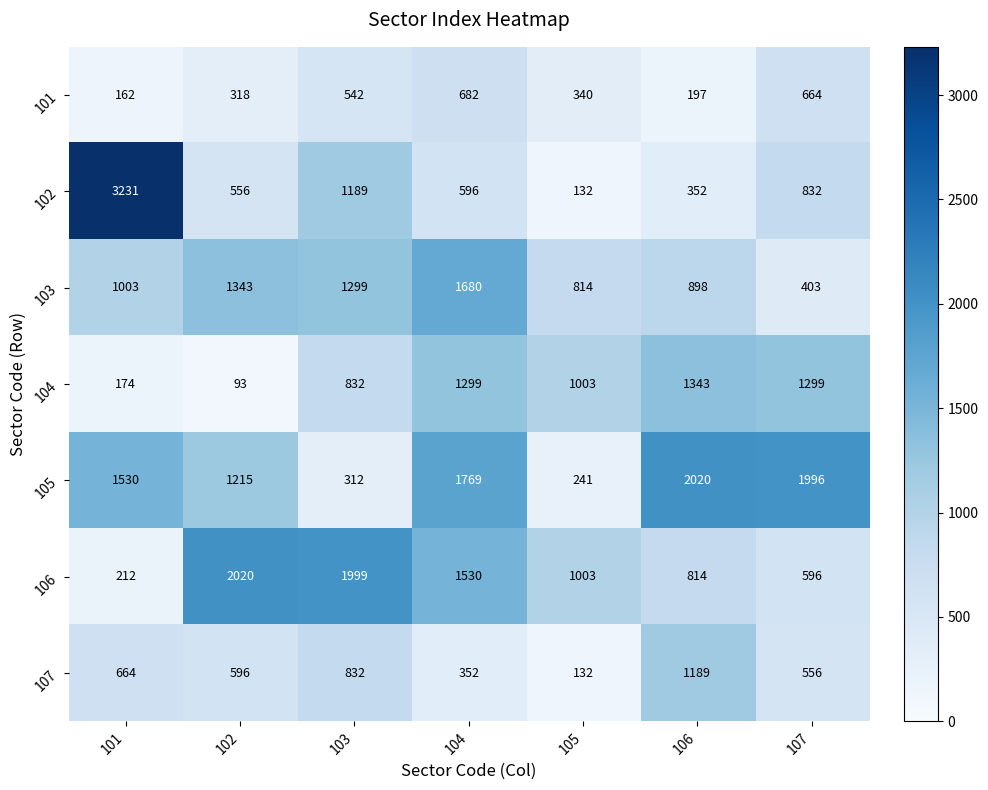

Which series changed the most between 103 and 105?

102